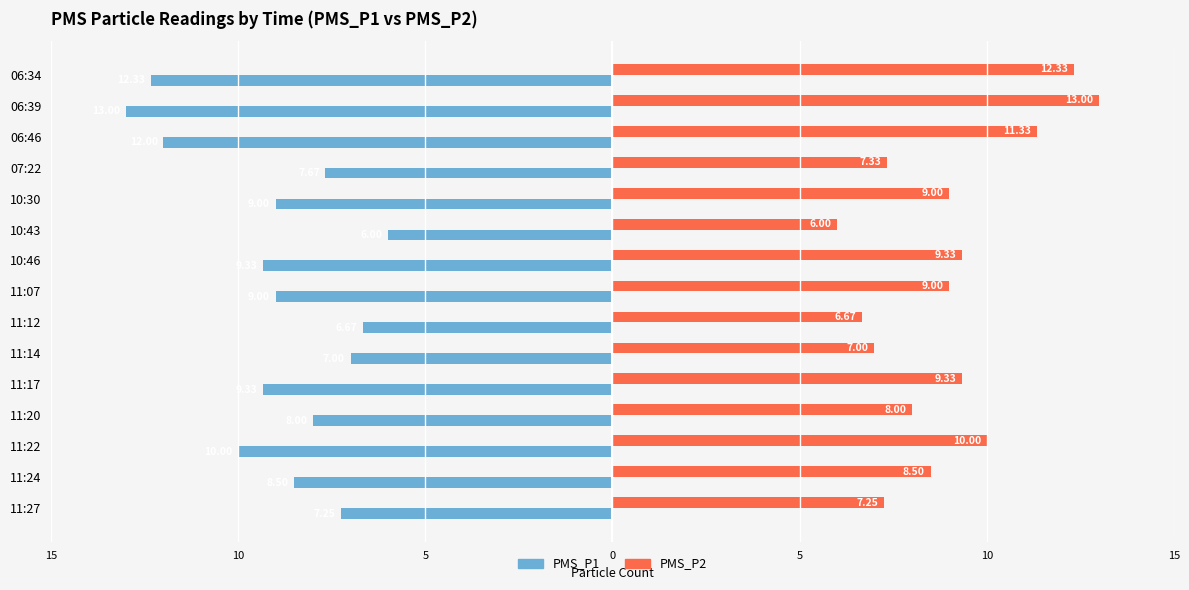

What is the difference between the maximum and minimum values in the PMS_P1 series?

7.0